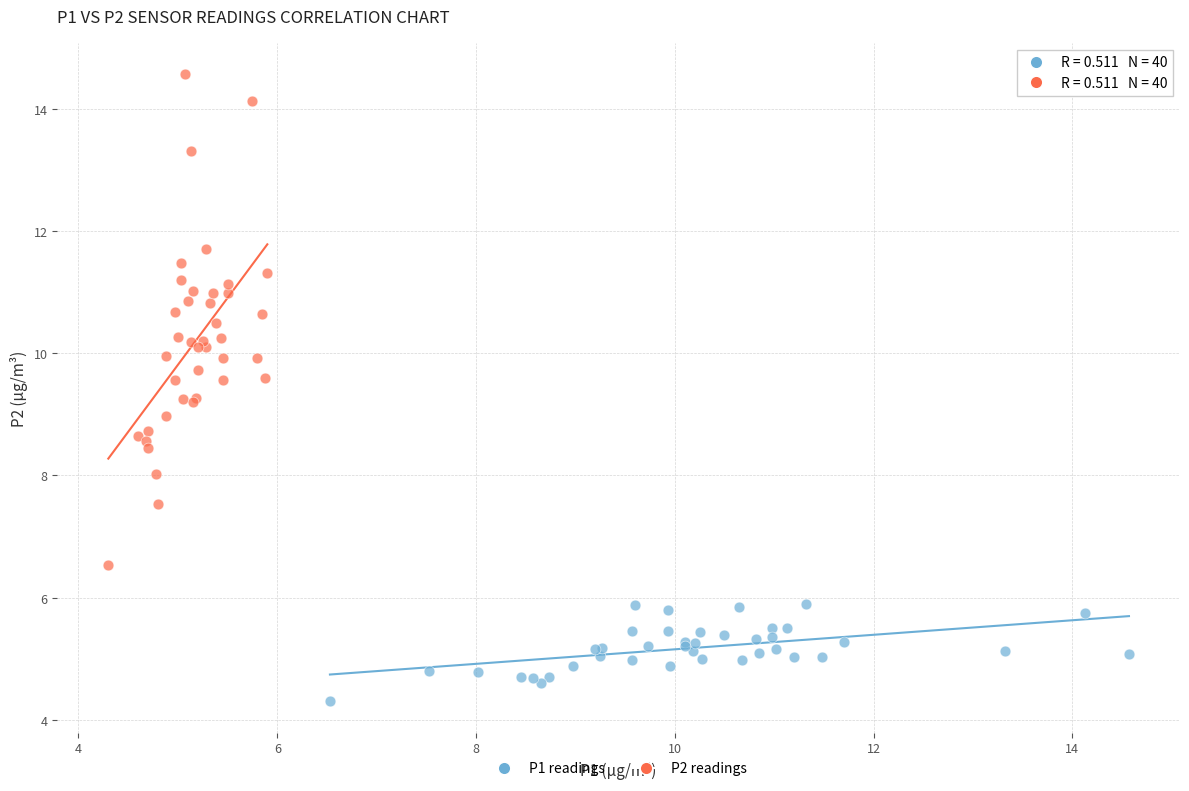

Which series has the widest spread of Y values?

P2 readings